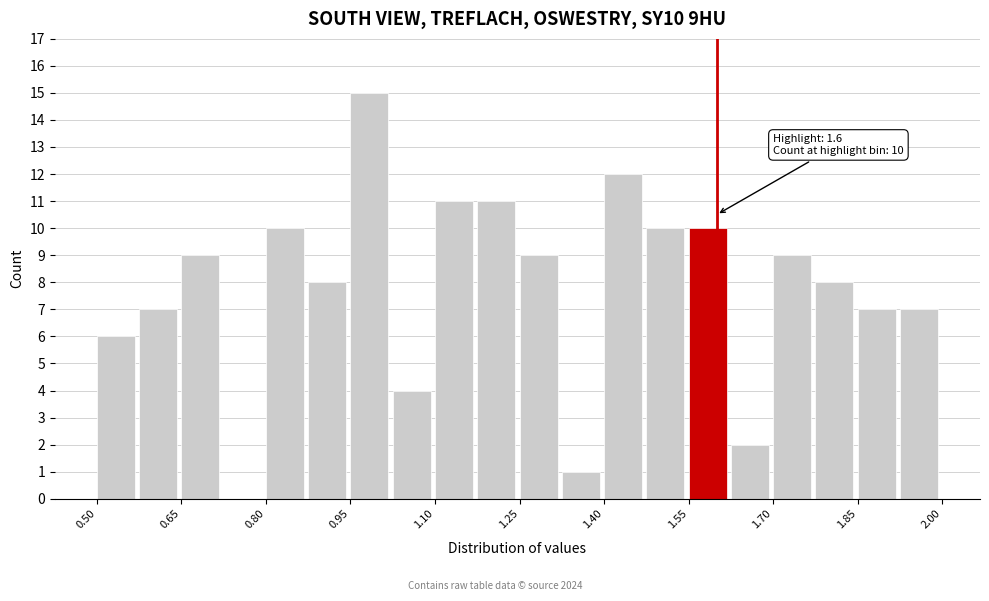

Read against the x-axis, roughly where is the centre of the tallest bar?

0.98